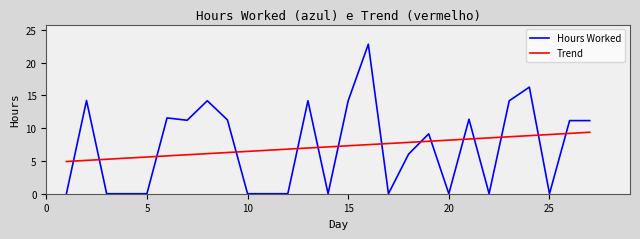

Which series has the widest spread of values?

Hours Worked